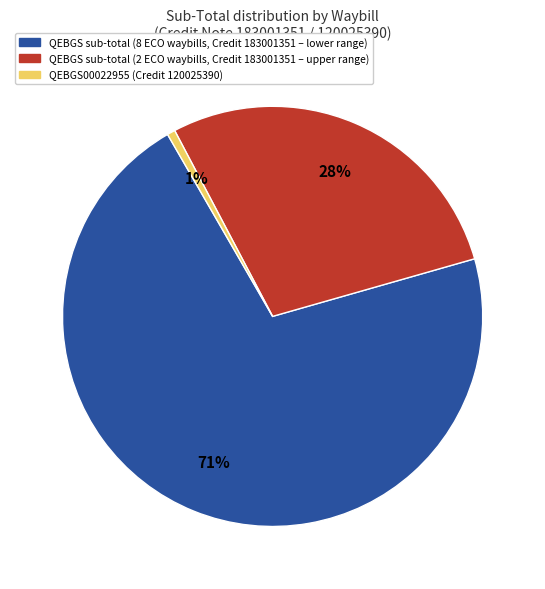

How many slices are in this pie chart?

3